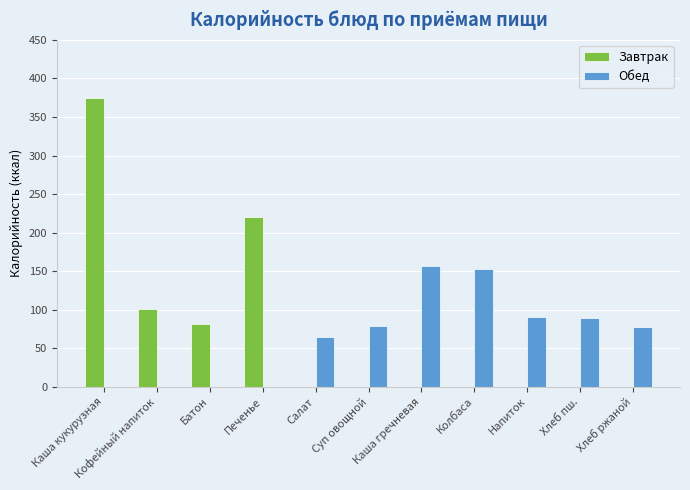

The value of Завтрак at Напиток is 0. True or false?

True